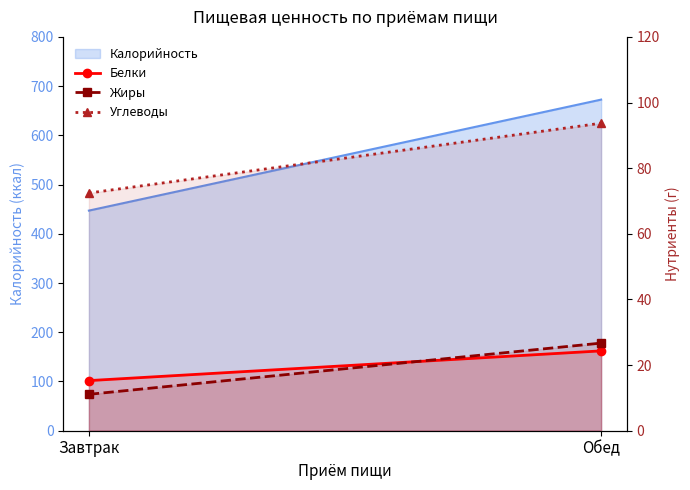

At which label does Белки first exceed 24?

Обед